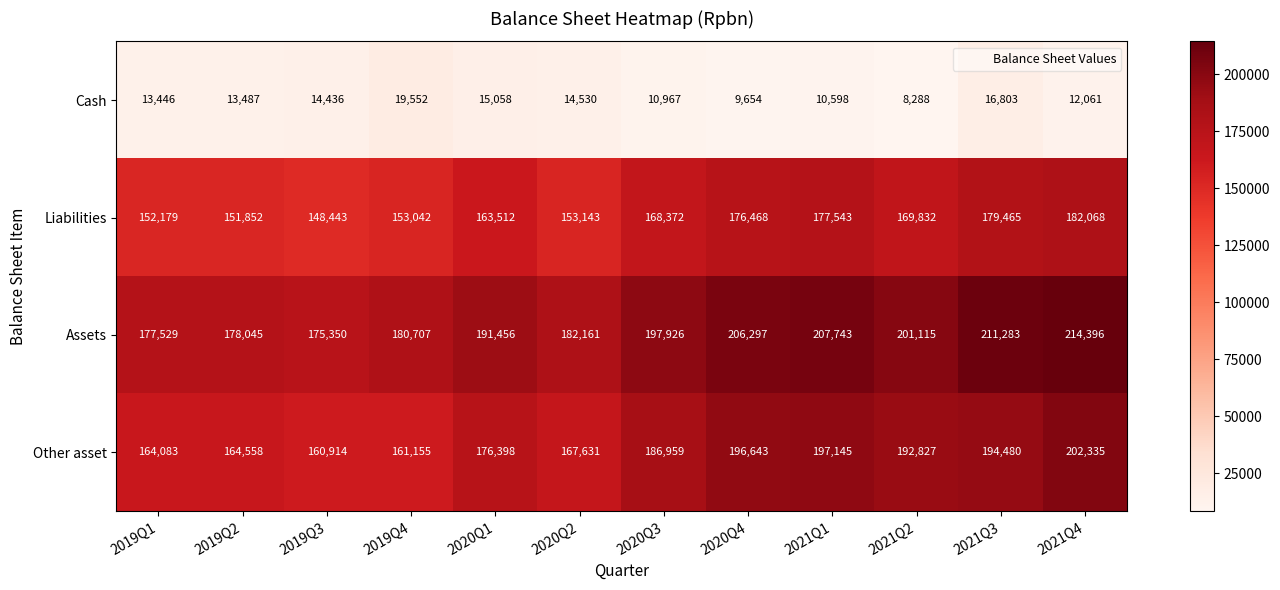

Which series has the widest spread of values?

Other asset